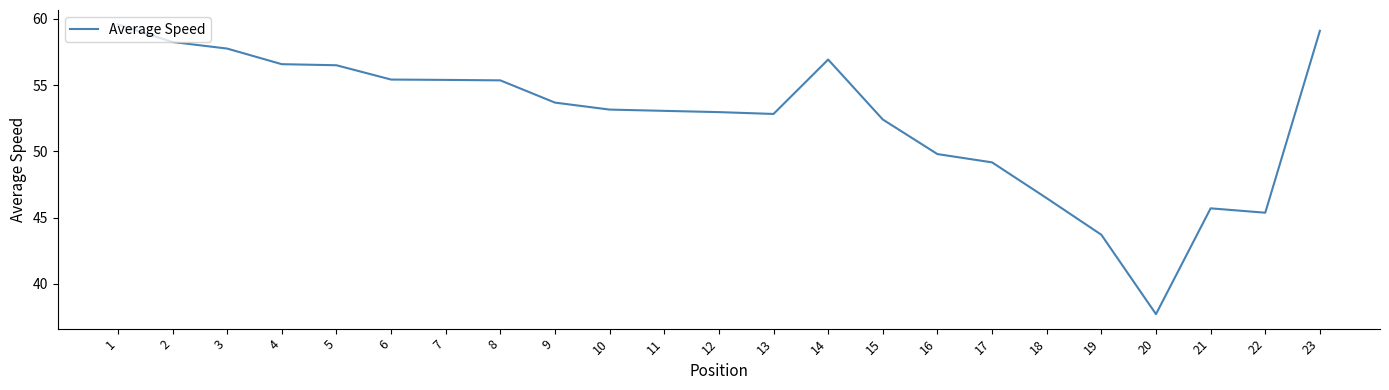

What is the difference between the maximum and minimum values?

21.9